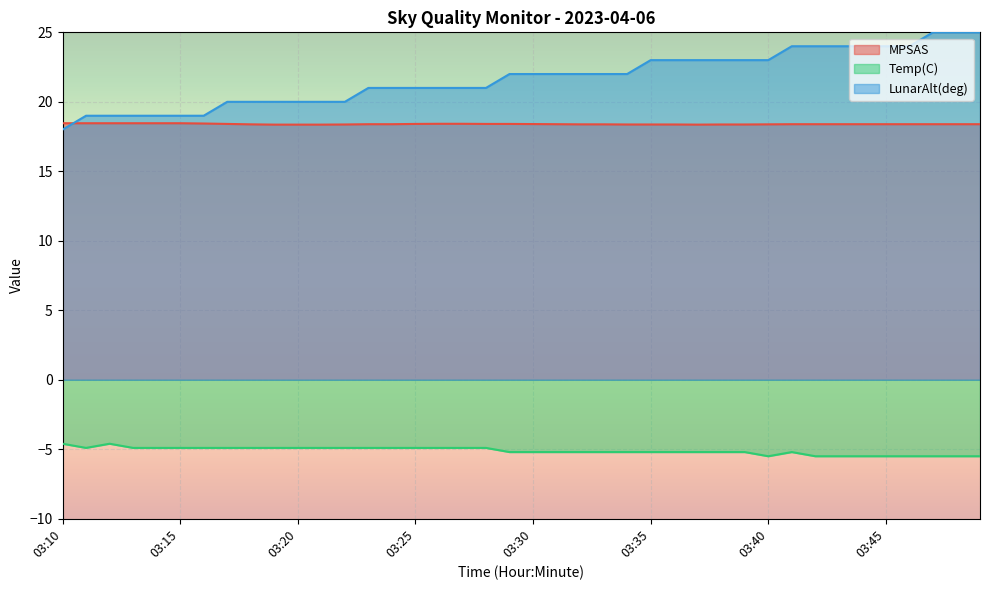

How many values in the Temp(C) series are below -5?

21